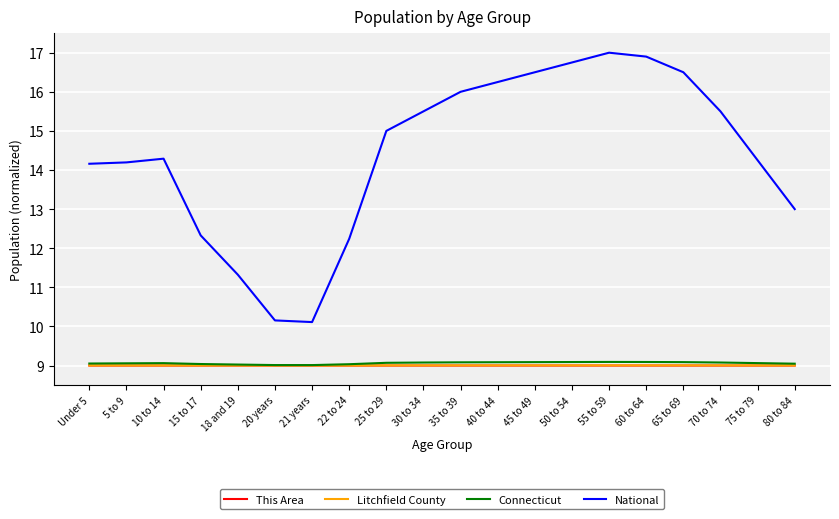

What value does the National series have at 40 to 44?

16.2